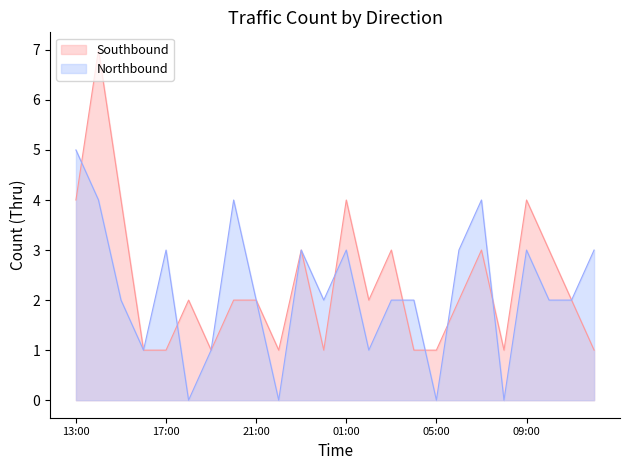

How many times do Southbound and Northbound cross each other?

7